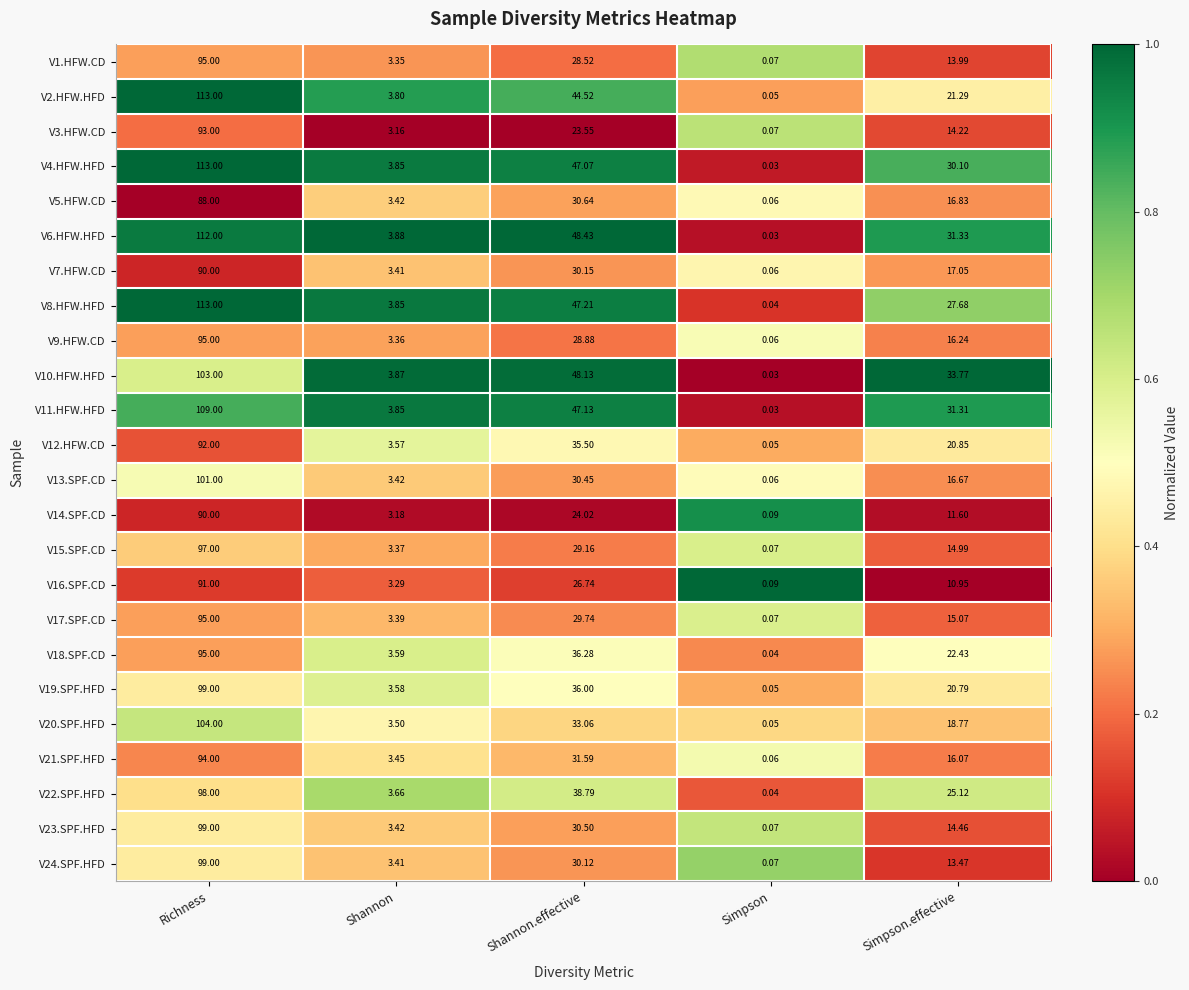

At which category does the chart reach its minimum across all series?

Simpson